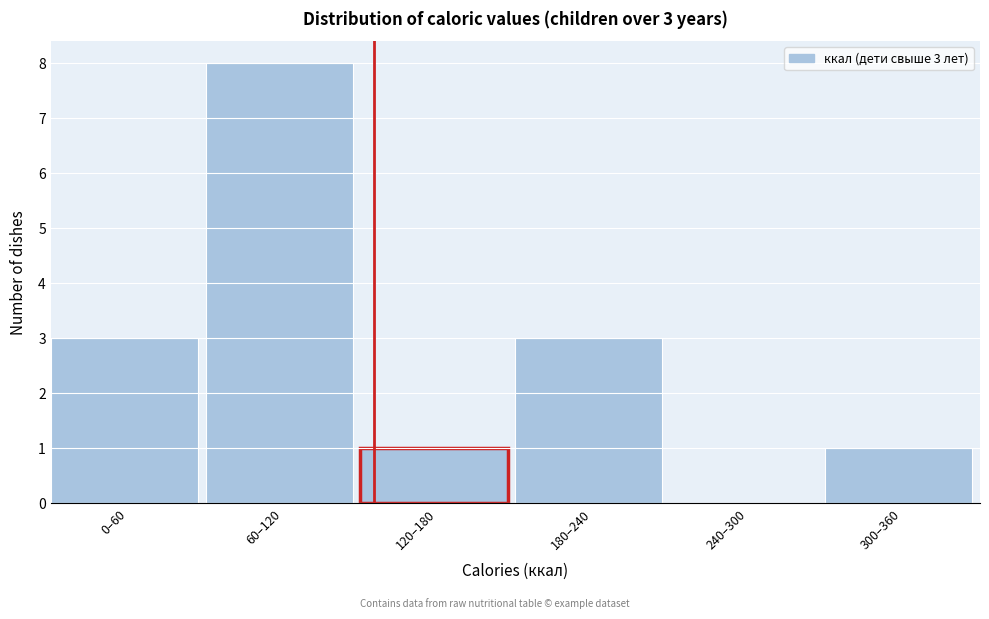

Reading right to left, what are all the values shown in this chart?

300–360=1	240–300=0	180–240=3	120–180=1	60–120=8	0–60=3